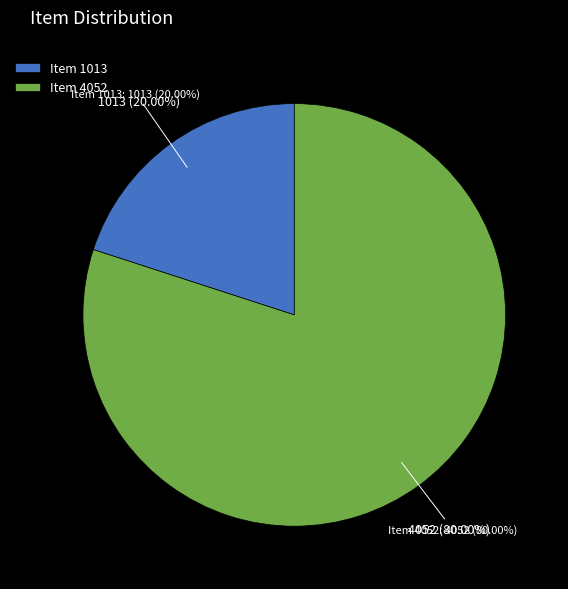

What percentage is the Item 4052 slice, to the nearest percent?

80%